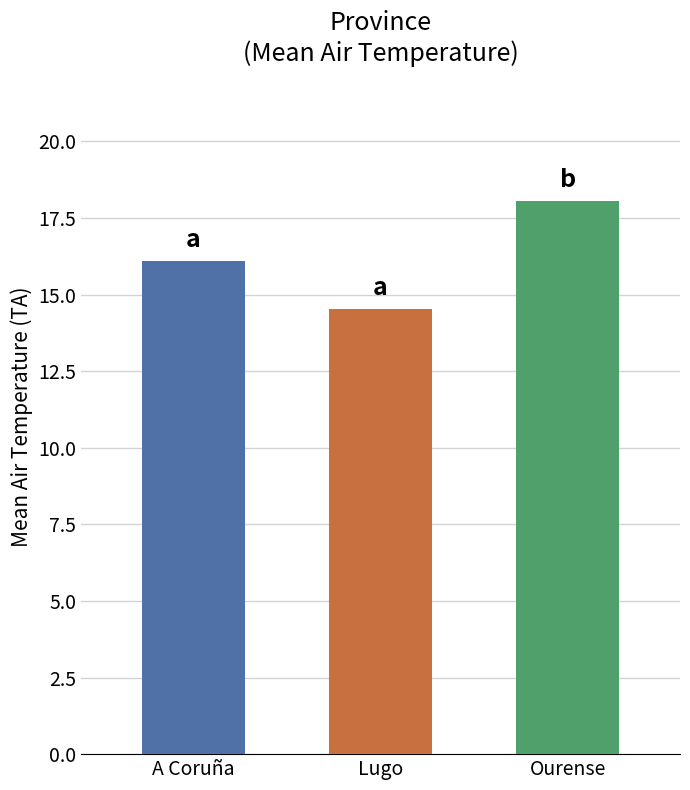

What is the minimum value shown in the chart?

14.5